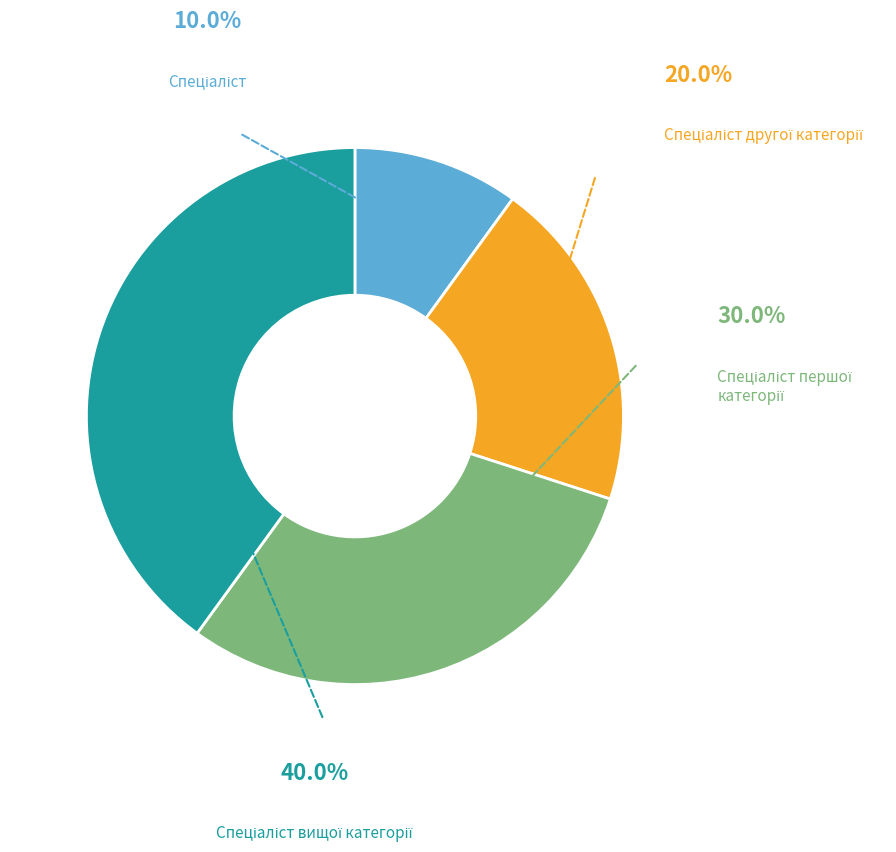

How many slices are in this pie chart?

4